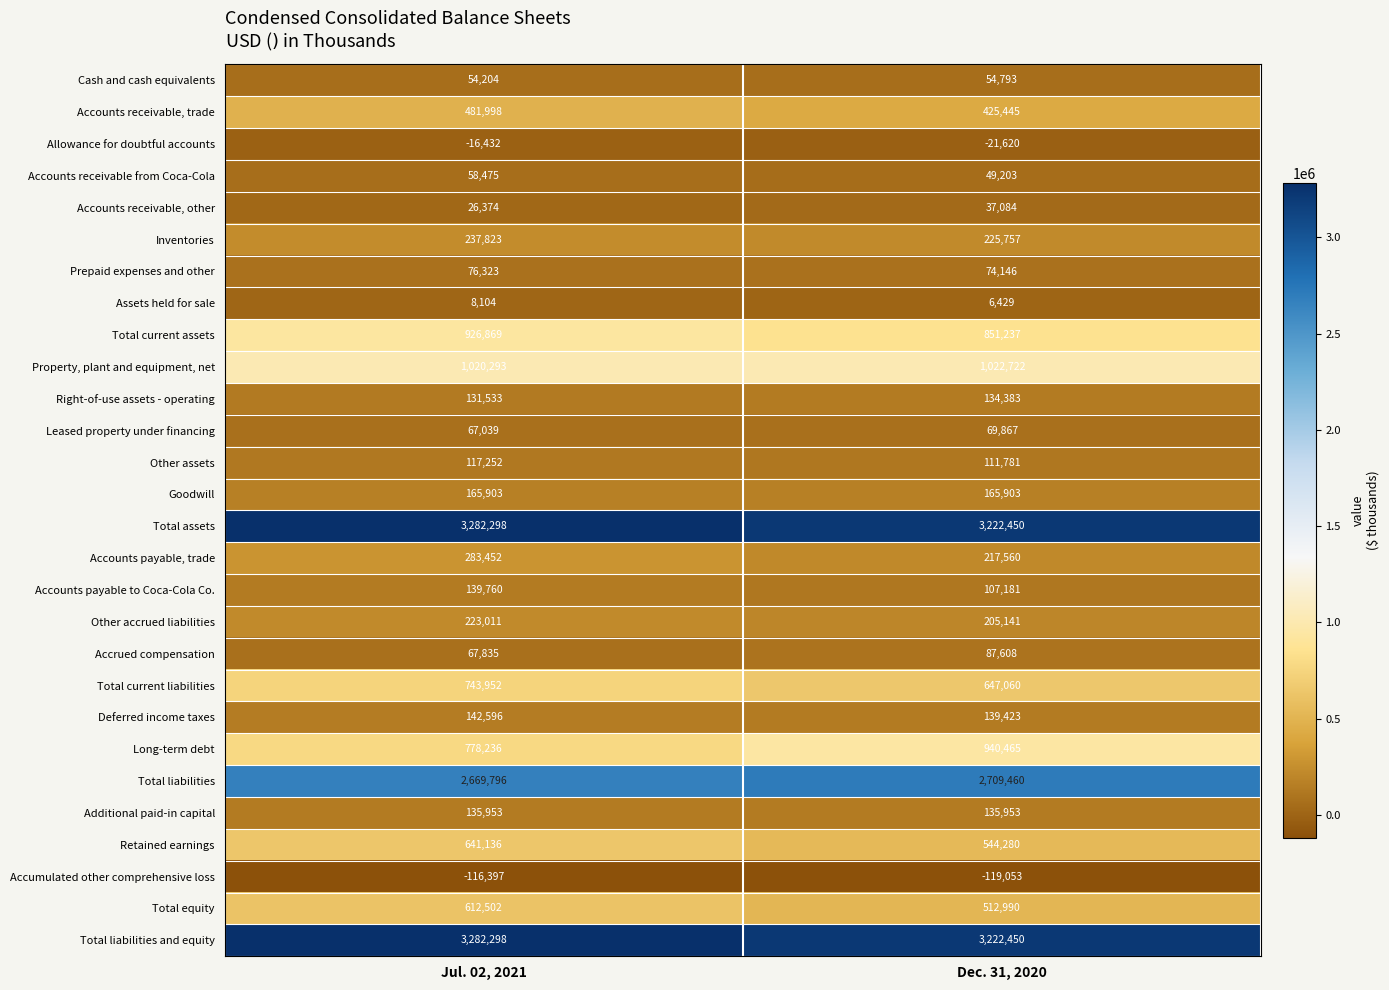

At how many categories does at least one series exceed 1915708?

2